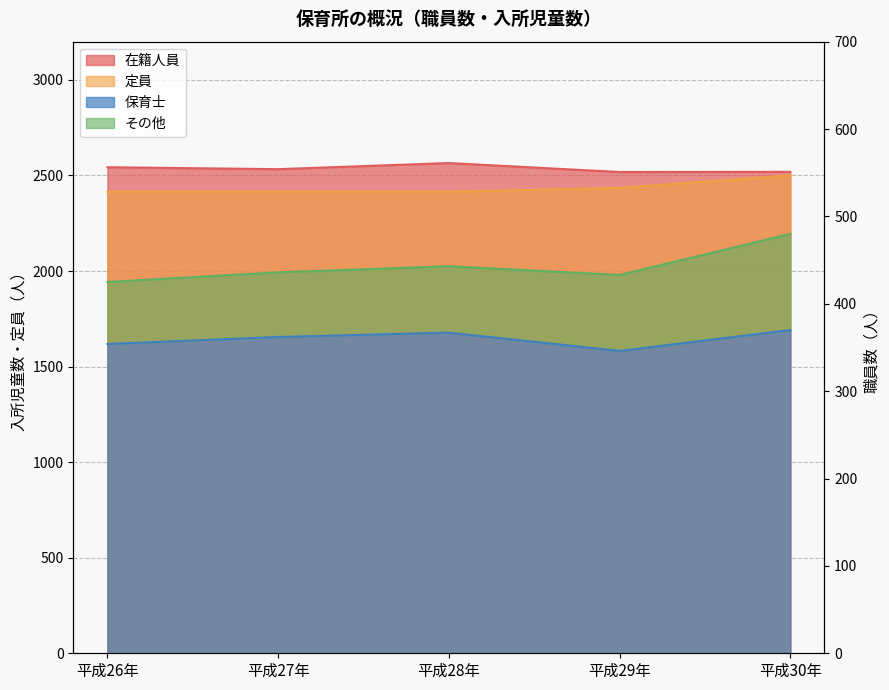

Where is the first local minimum for 保育士?

平成29年